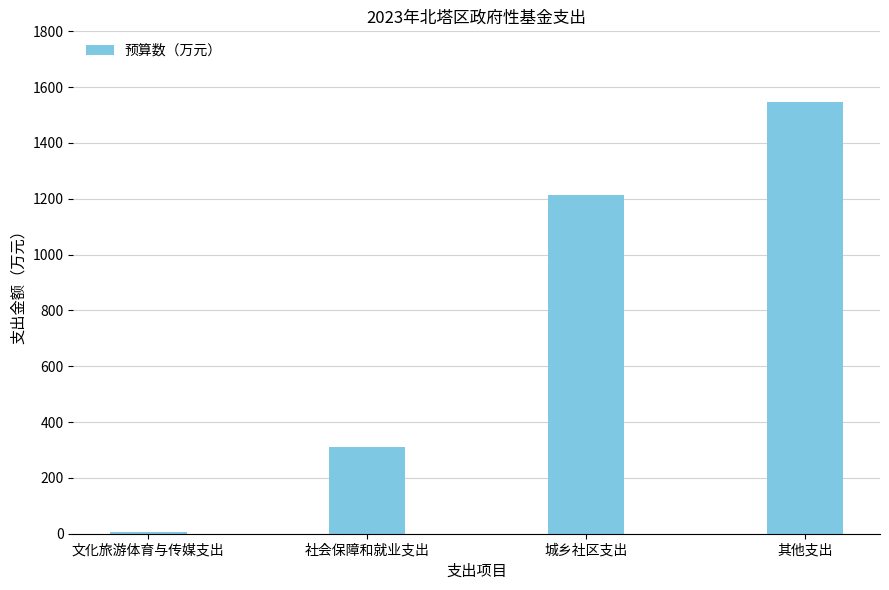

How many bars are there in total?

4